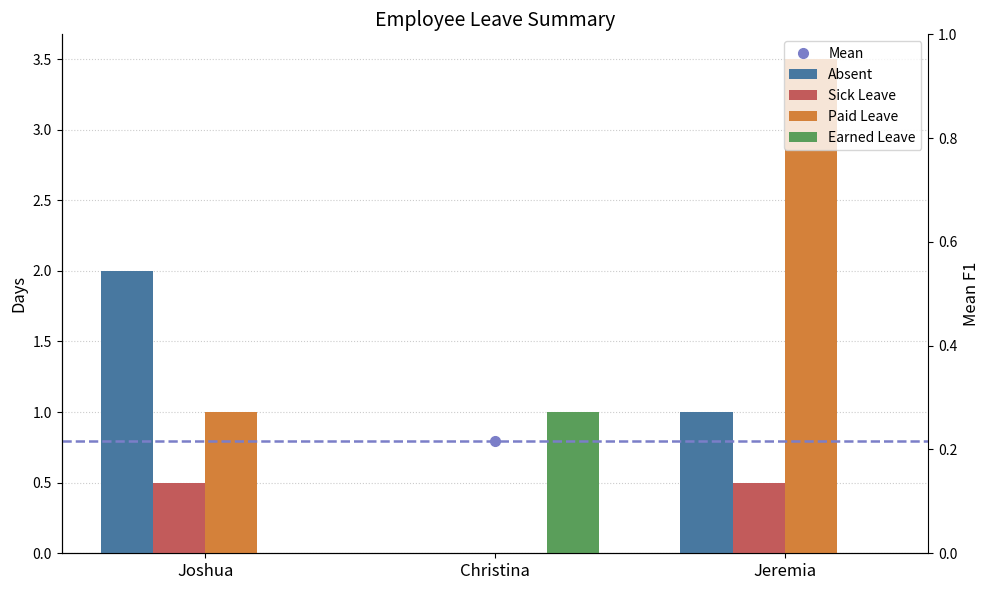

What is the value of the Sick Leave bar at the 3rd from the left?

0.5